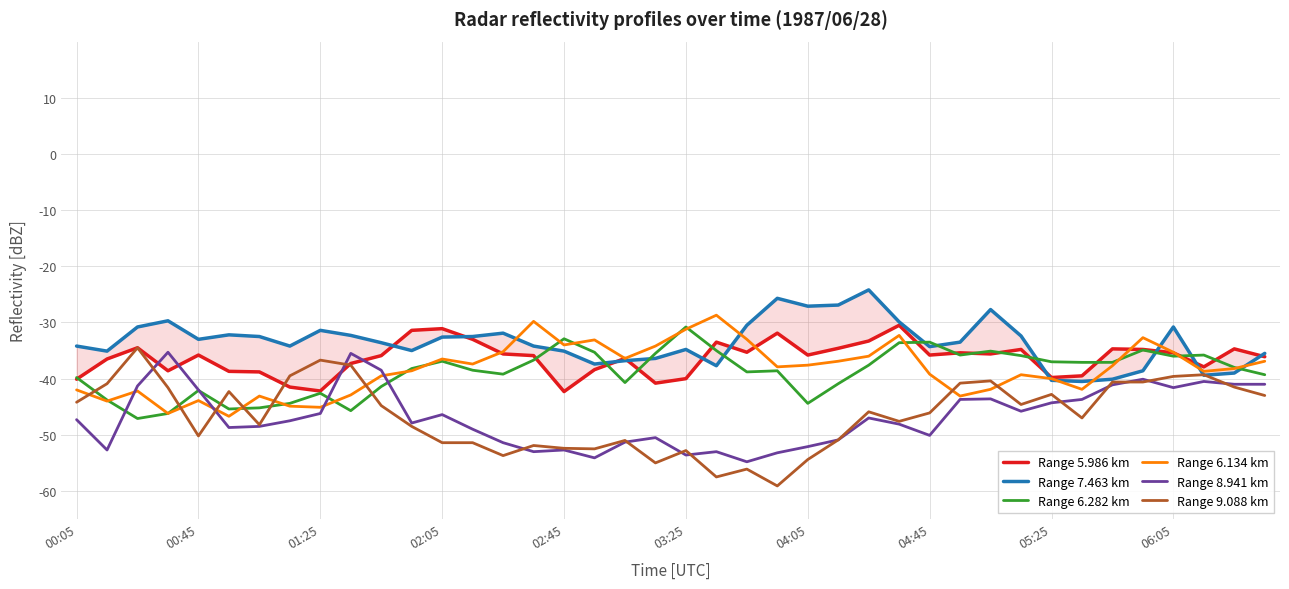

The Range 8.941 km series shows -62.1 at 00:45. True or false?

False